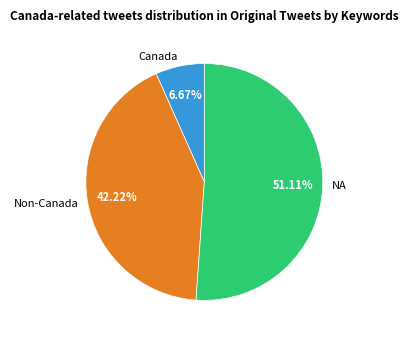

What is the ratio of the value at NA to the value at Non-Canada?

1.2